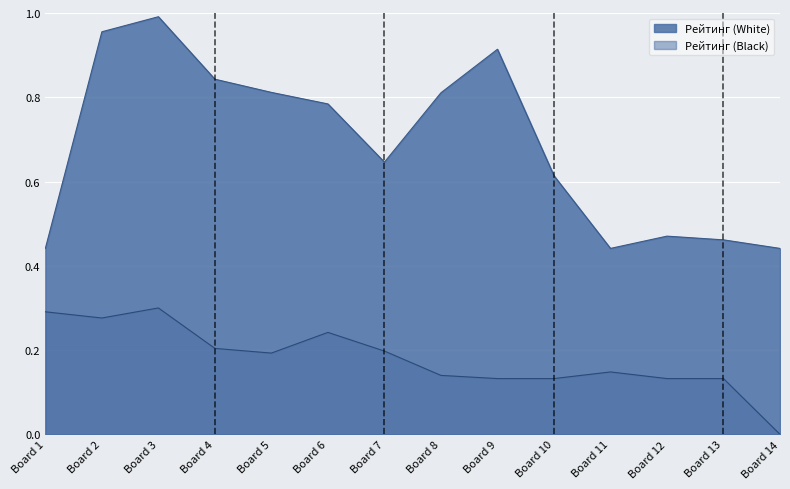

How many Рейтинг (Black) values are between 0 and 1?

14